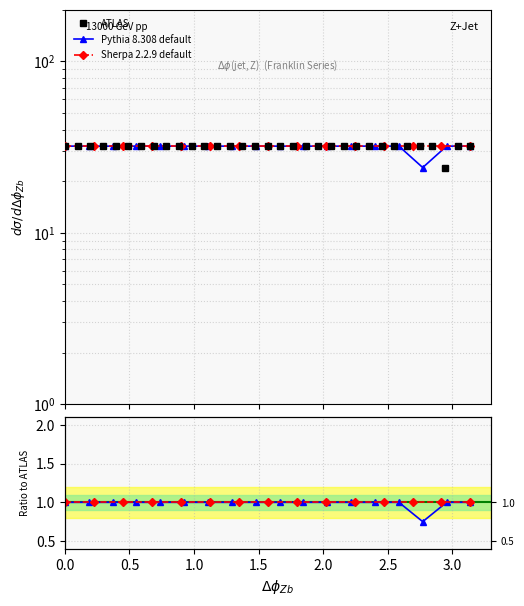

Count the number of categories in the chart.

18